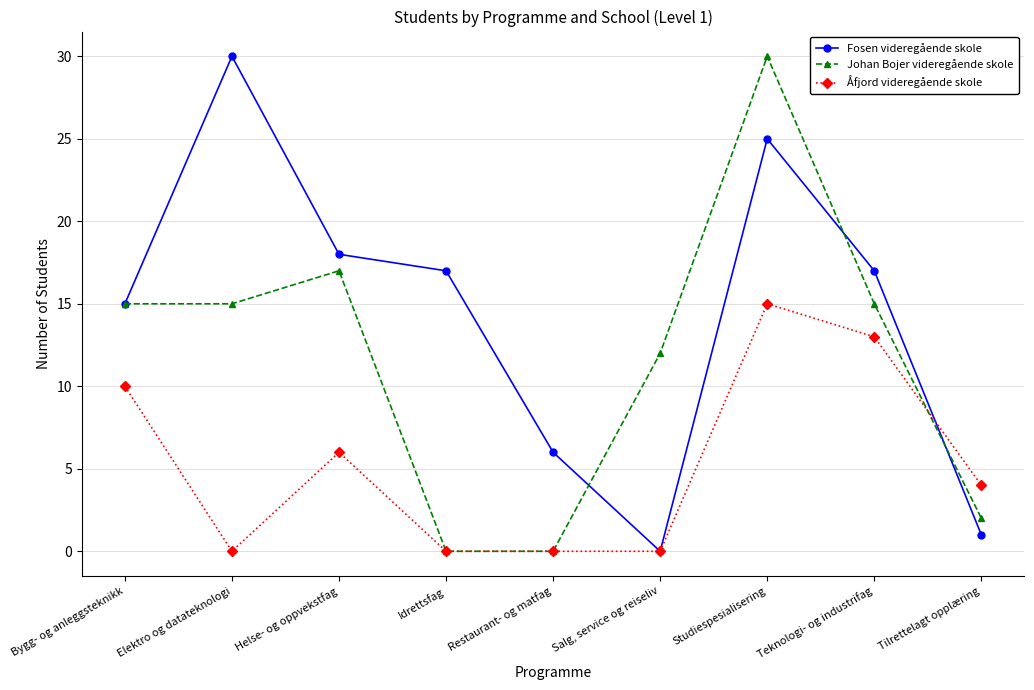

What is the total value across all series at Studiespesialisering?

70